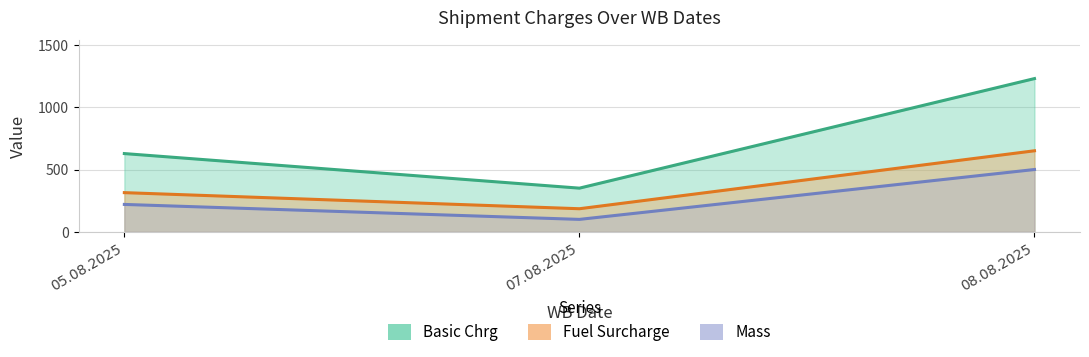

Count the number of data series in this chart.

3